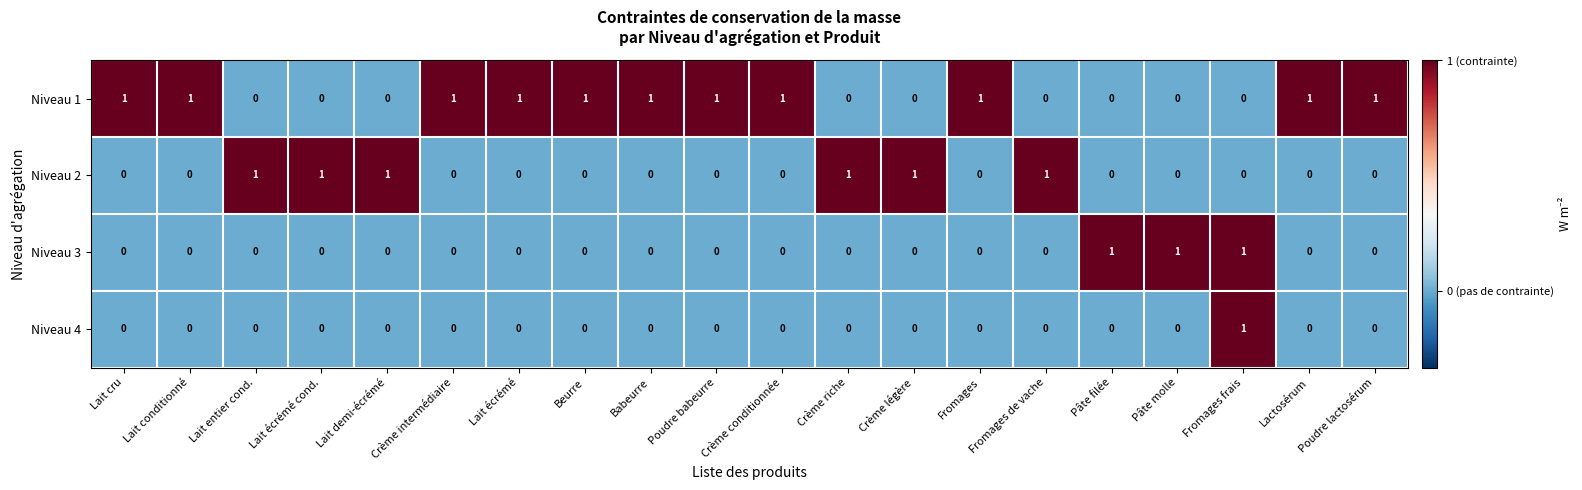

How many Niveau 1 values are between 0 and 1?

20